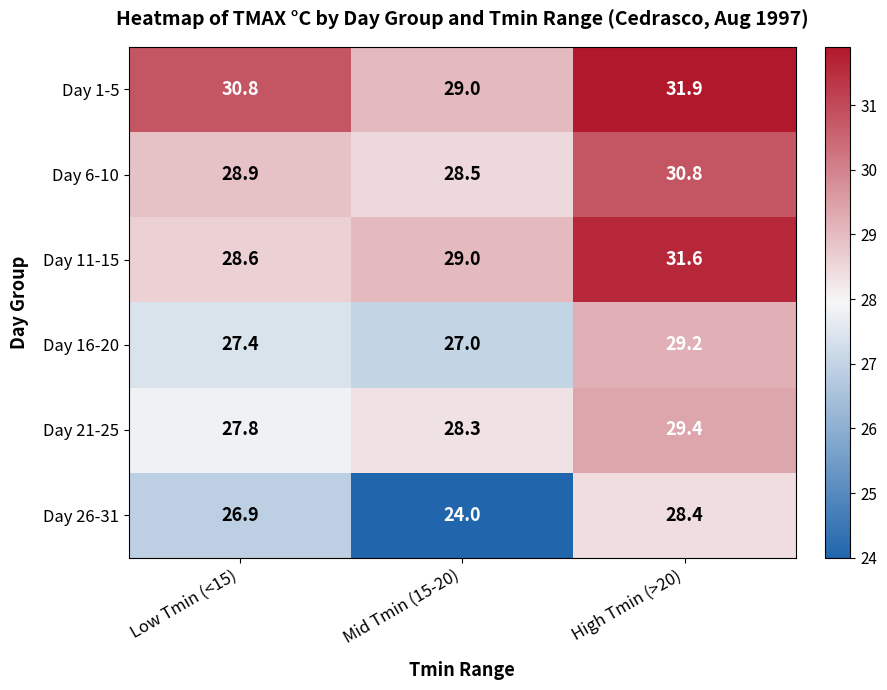

At how many categories does at least one series exceed 25?

3